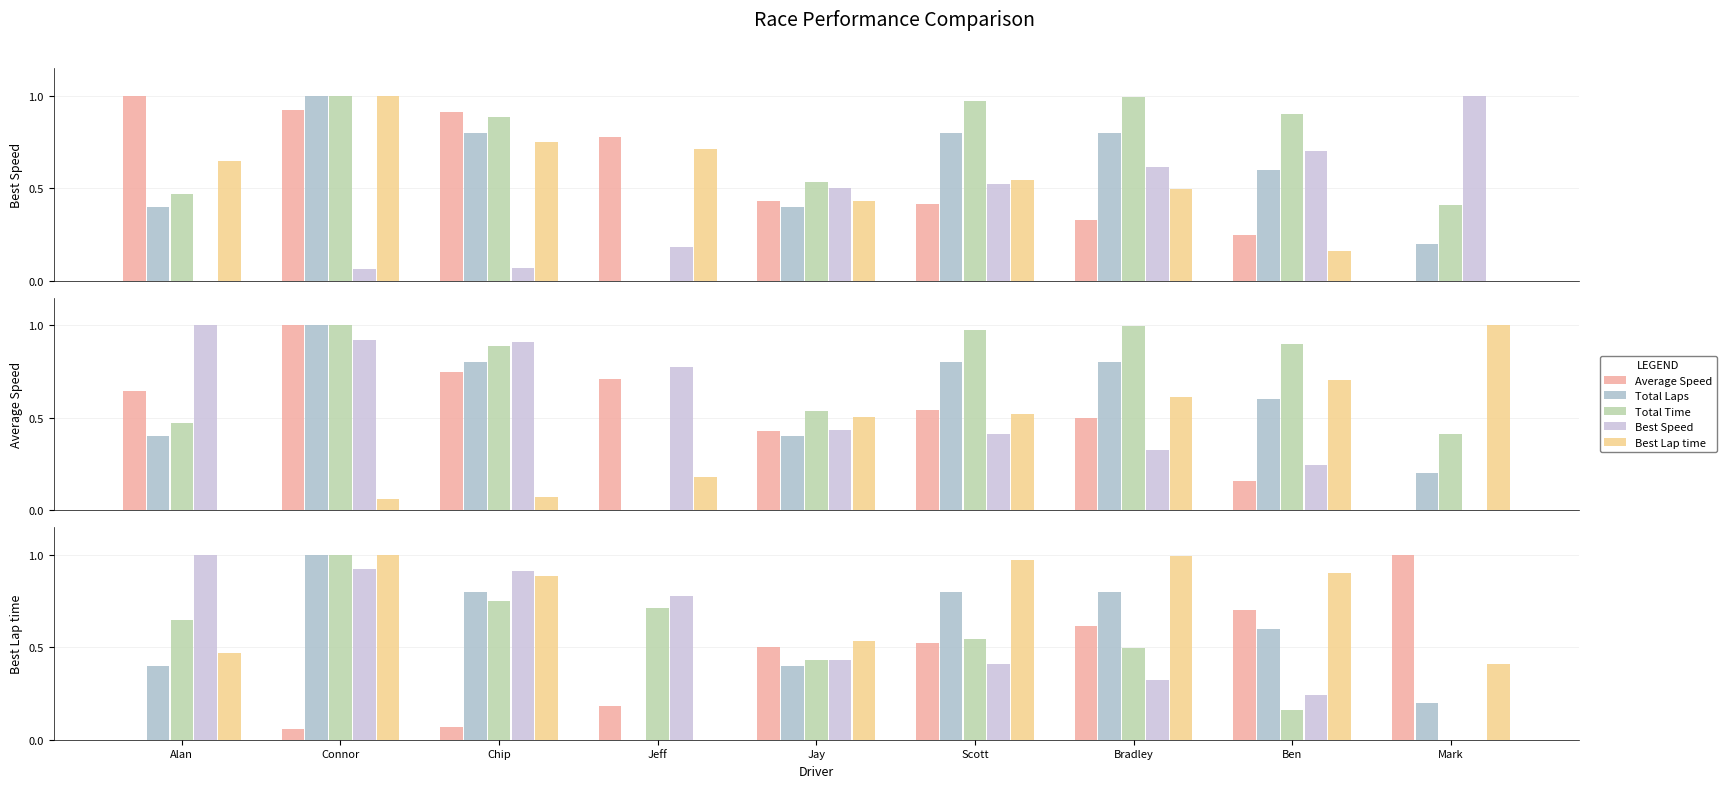

Reading left to right, what are all the values shown in this chart?

Average Speed: 0.6	1.0	0.7	0.7	0.4	0.5	0.5	0.2	0.0
Total Laps: 0.4	1.0	0.8	0.0	0.4	0.8	0.8	0.6	0.2
Total Time: 0.5	1.0	0.9	0.0	0.5	1.0	1.0	0.9	0.4
Best Speed: 1.0	0.9	0.9	0.8	0.4	0.4	0.3	0.2	0.0
Best Lap time: 0.0	0.1	0.1	0.2	0.5	0.5	0.6	0.7	1.0